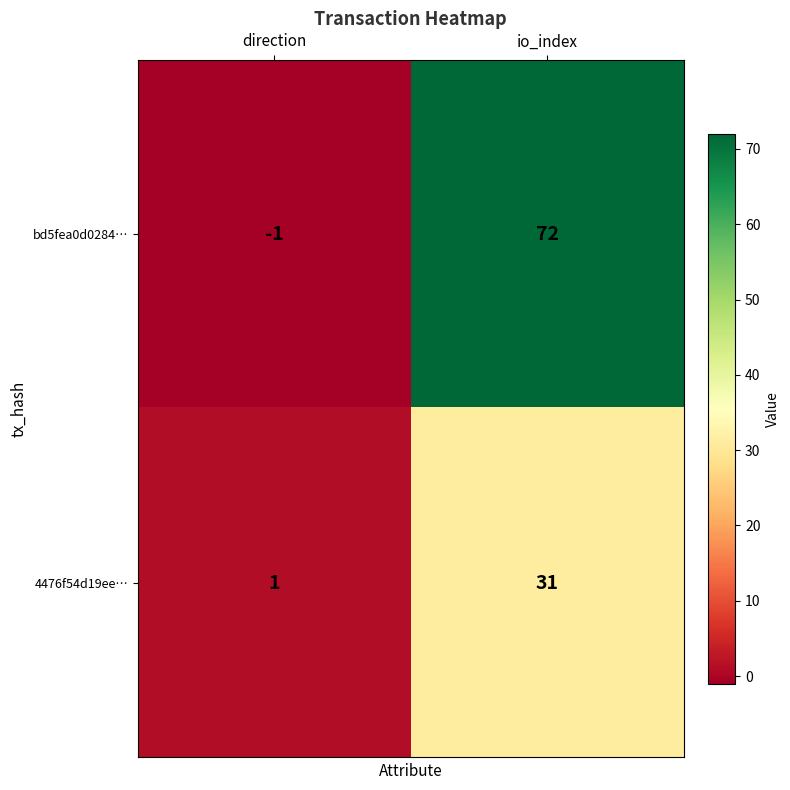

Rank the series by their average value, from highest to lowest.

bd5fea0d0284…, 4476f54d19ee…